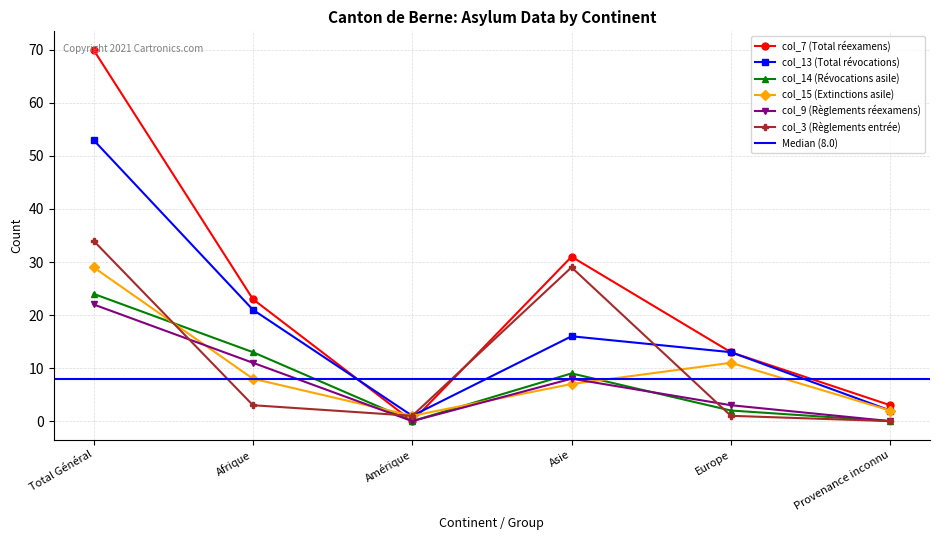

How many intersections are there between col_9 (Règlements réexamens) and col_15 (Extinctions asile)?

4